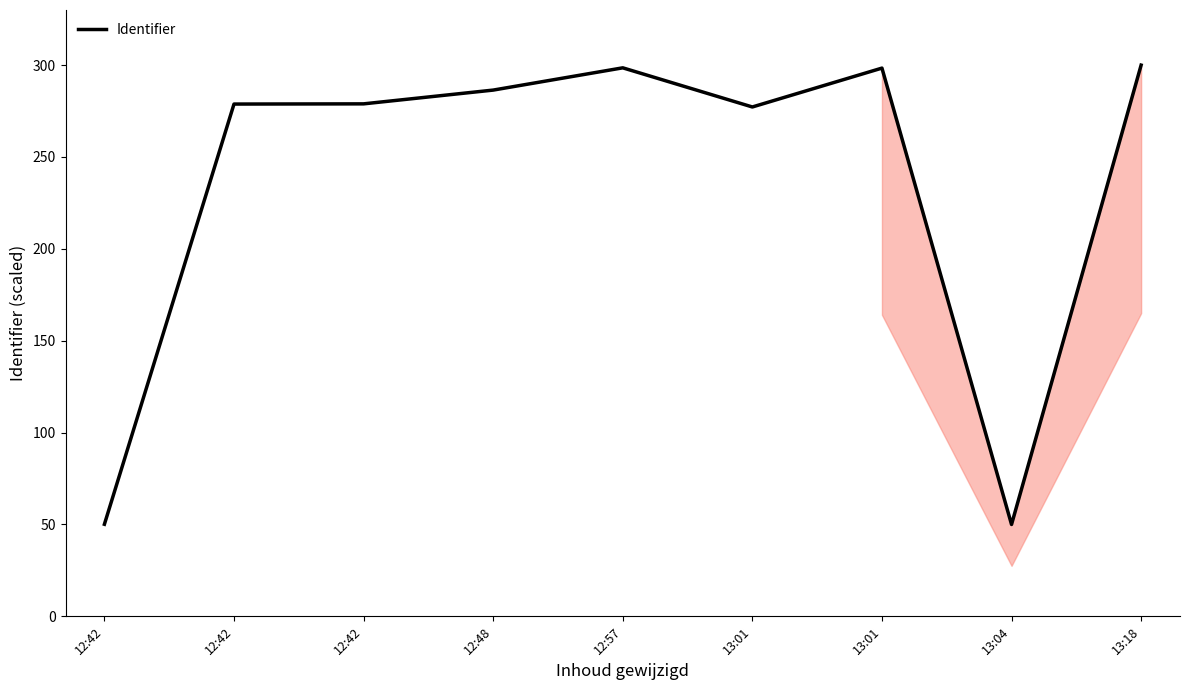

Rank the categories by value from lowest to highest.

13:04, 12:42, 13:01, 12:42, 12:42, 12:48, 13:01, 12:57, 13:18